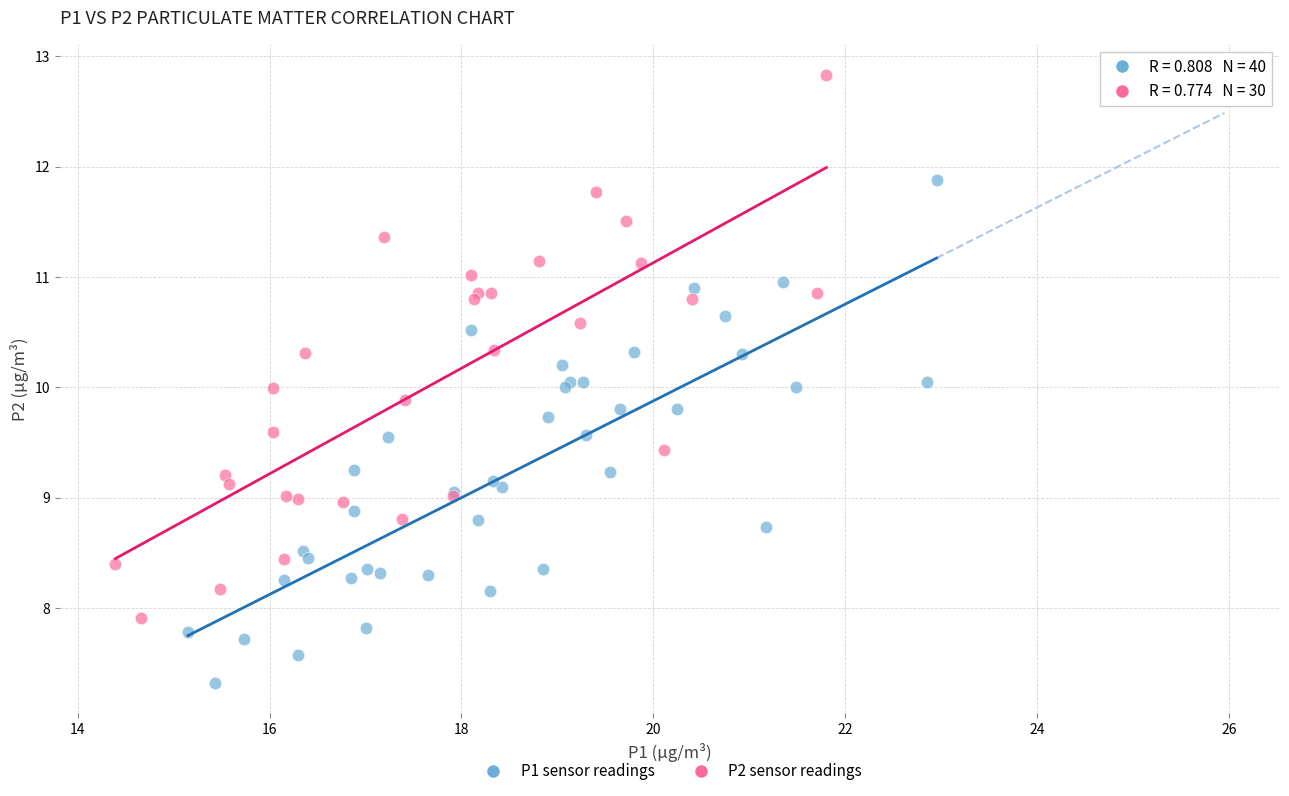

Which series reaches the minimum Y coordinate?

P1 sensor readings